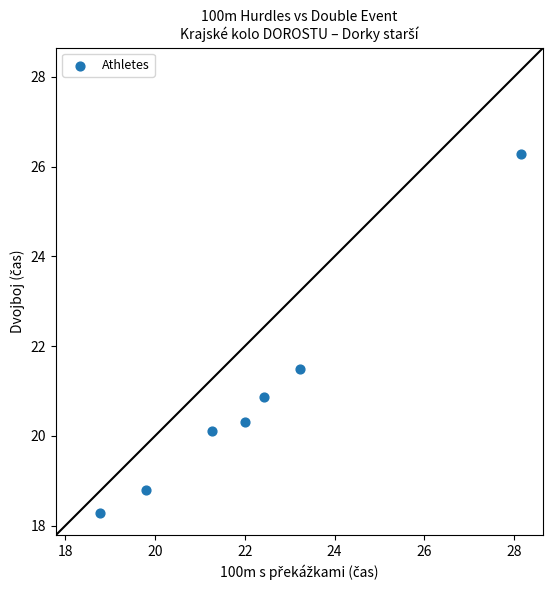

What Y value in the scatter plot is closest to 22?

21.5